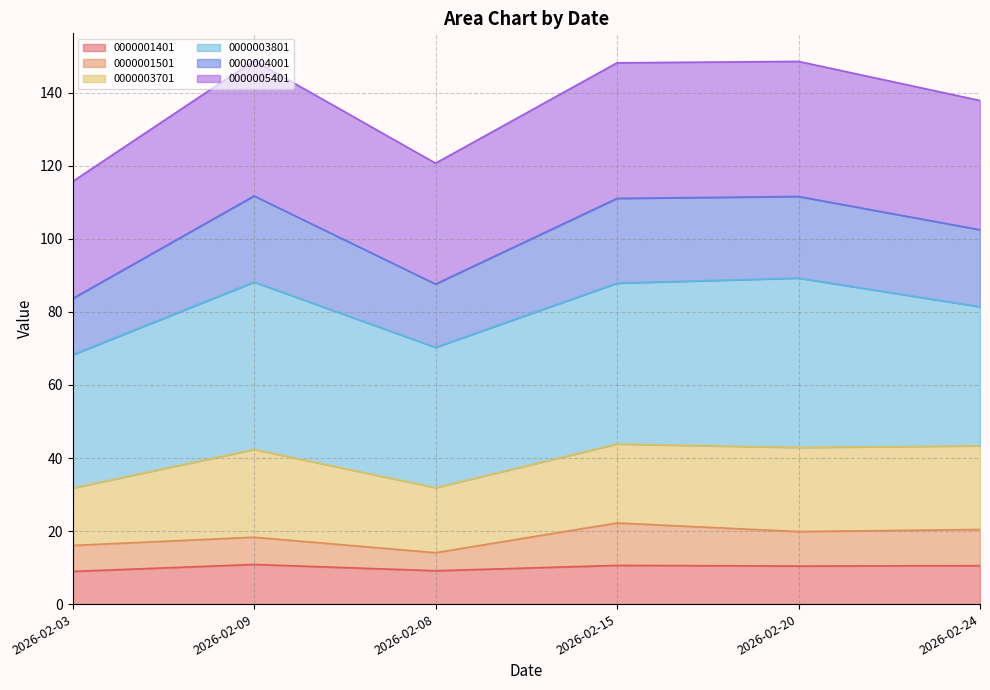

What is the highest value of the 0000001401 series?

10.9